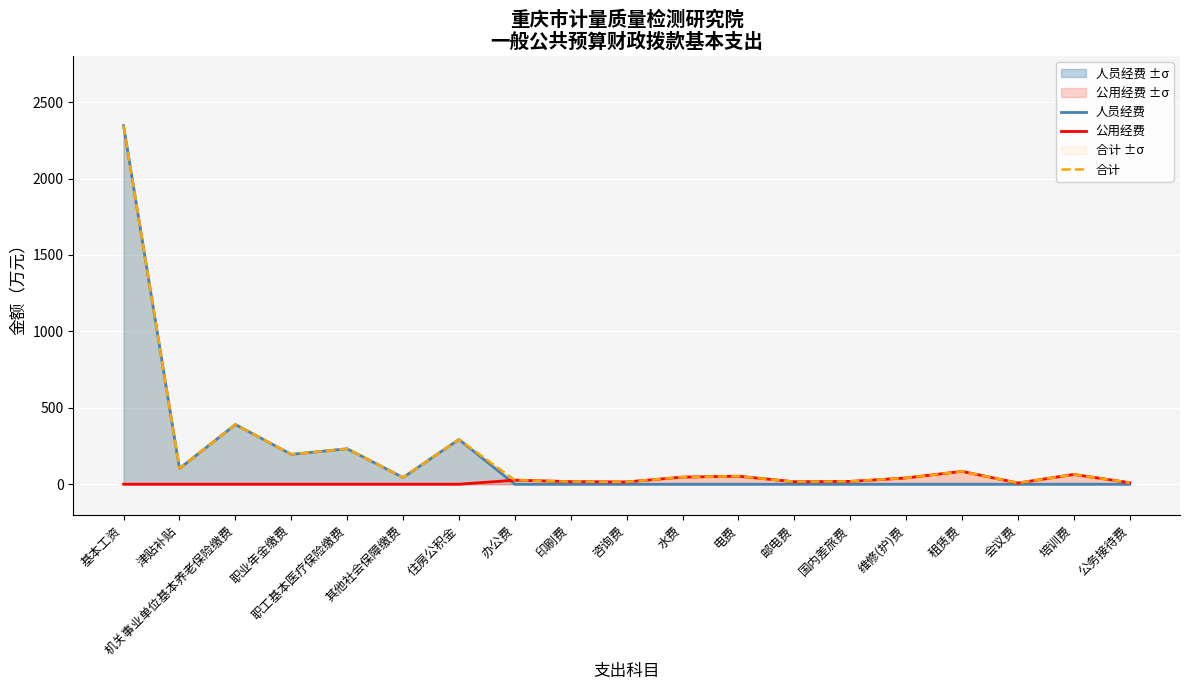

How many data points does each series have?

19